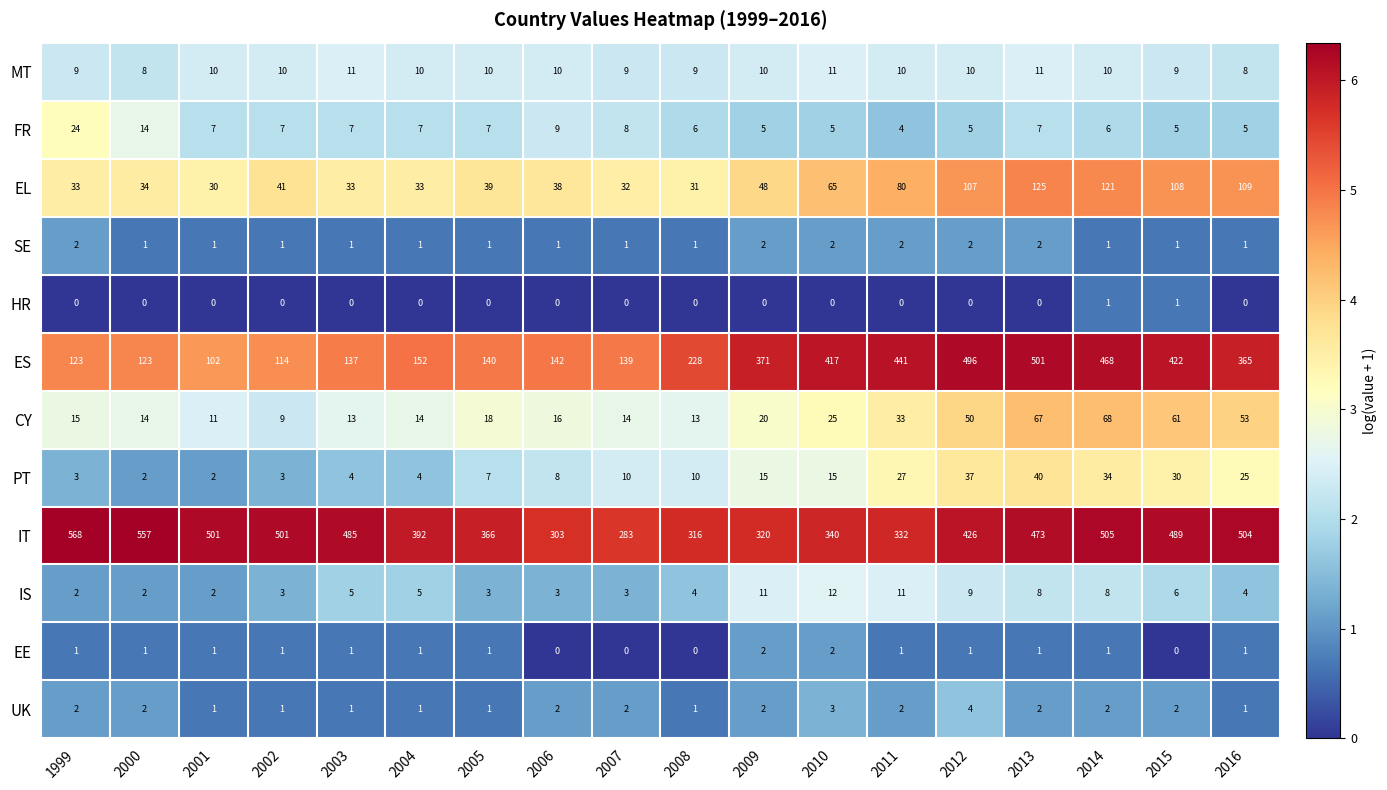

Where is ES nearest to the value 301?

2016